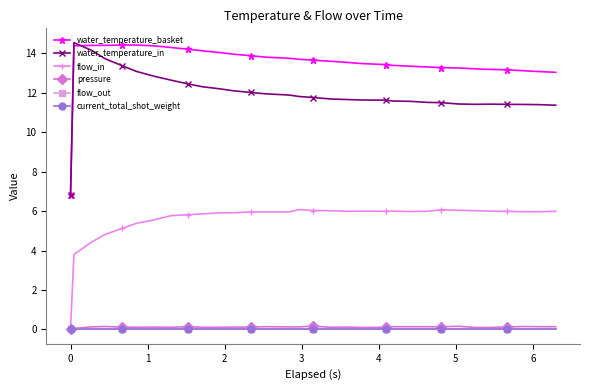

Rank the series by their maximum value, from lowest to highest.

flow_out, current_total_shot_weight, pressure, flow_in, water_temperature_basket, water_temperature_in